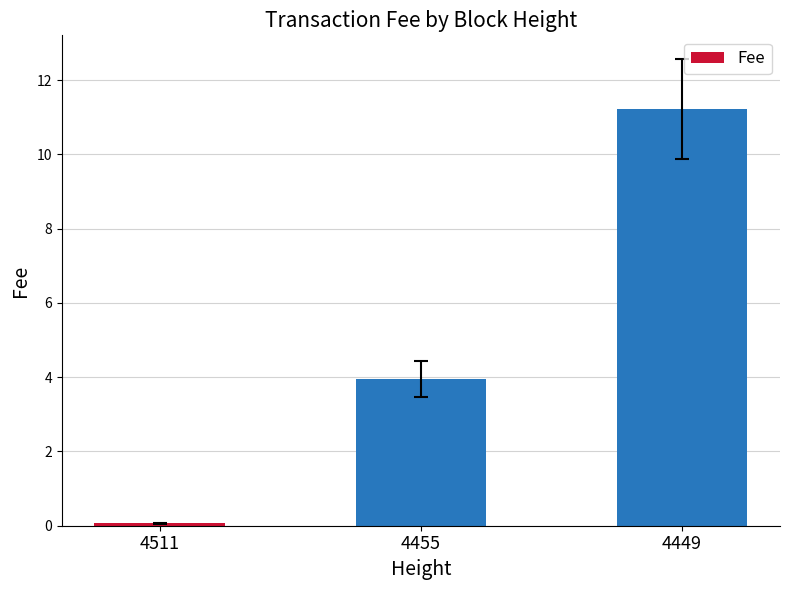

How many values are below 3?

1